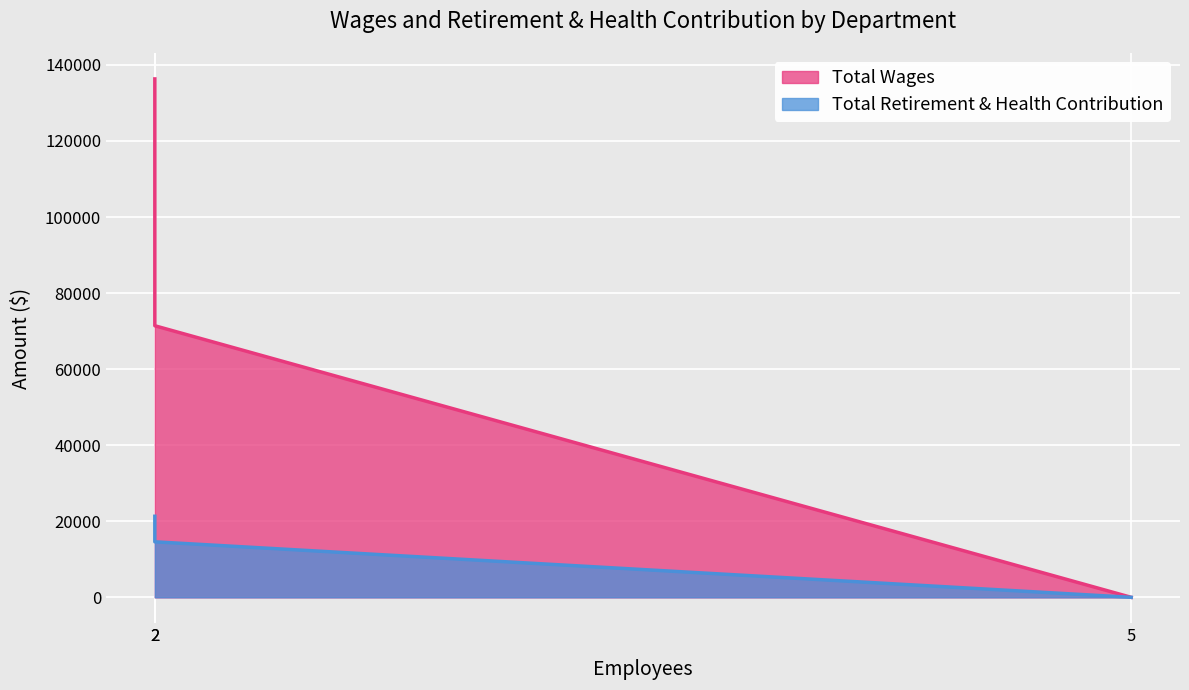

What is the average value of the Total Wages series?

69243